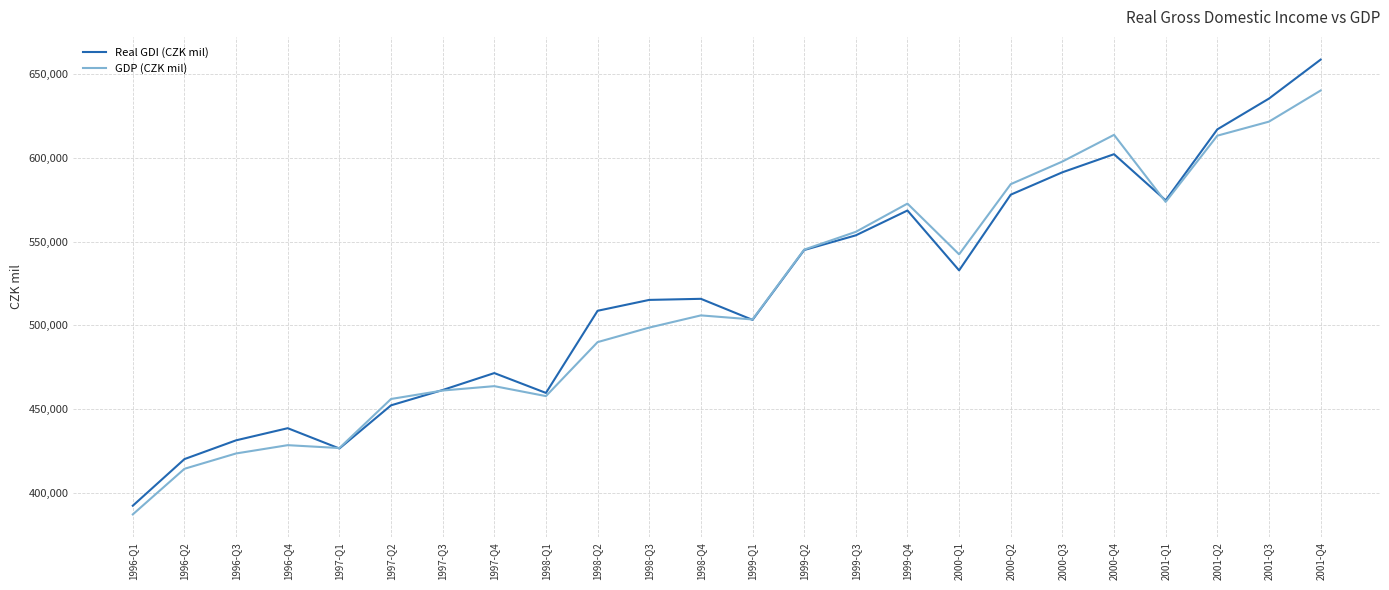

How many lines are shown in the chart?

2